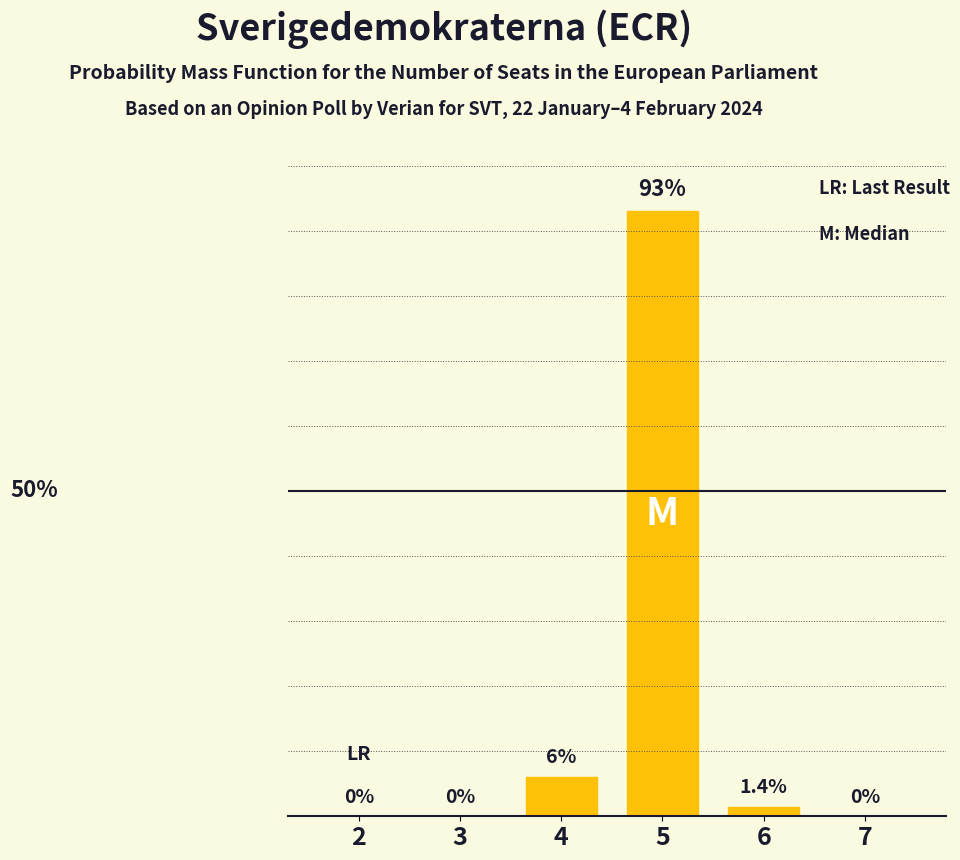

Are the bars horizontal?

No